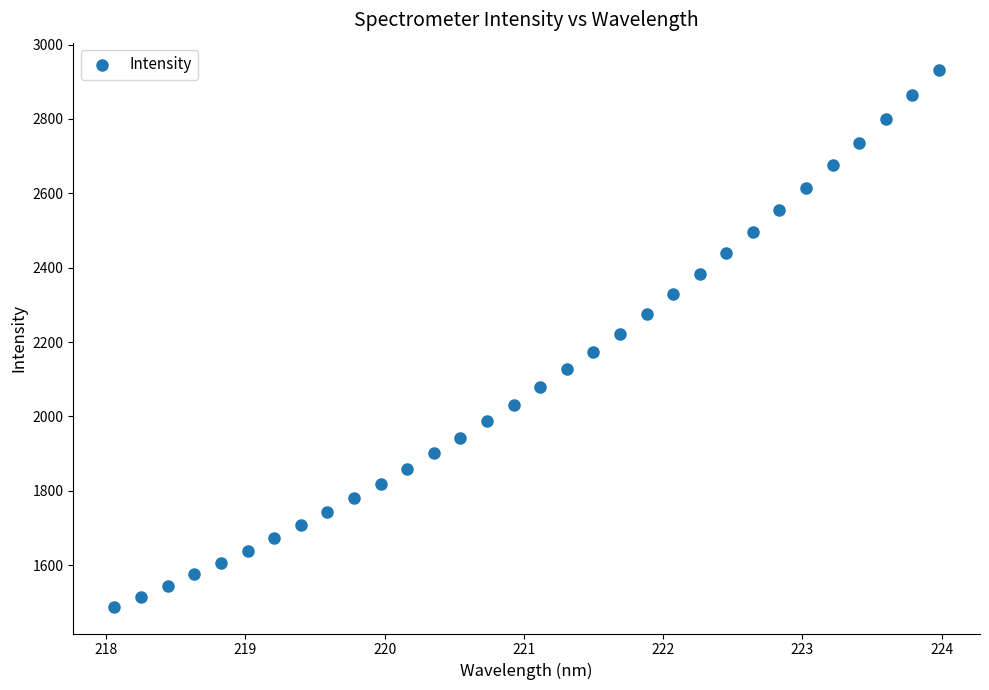

What is the range of X values (max minus min)?

5.9